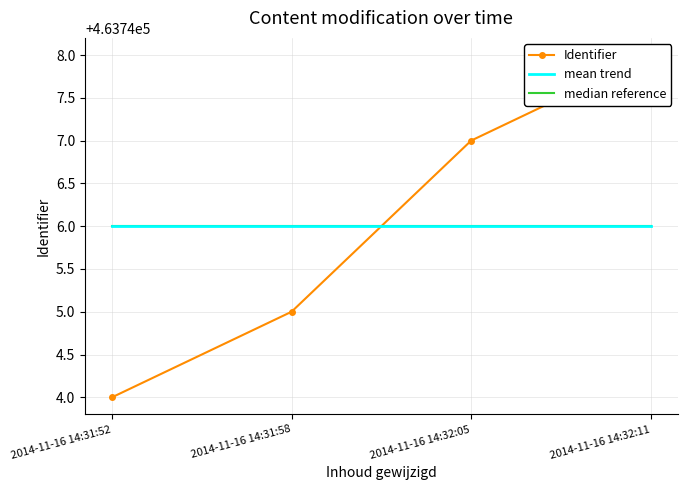

How many distinct data groups are displayed?

3